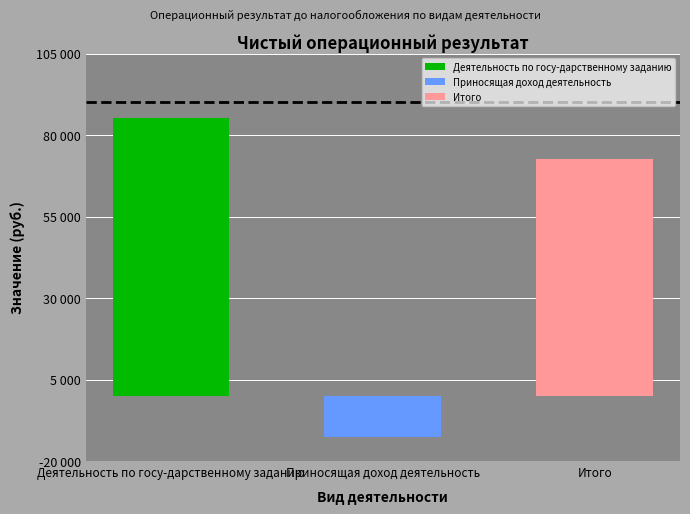

At which category does the chart reach its minimum across all series?

Приносящая доход деятельность